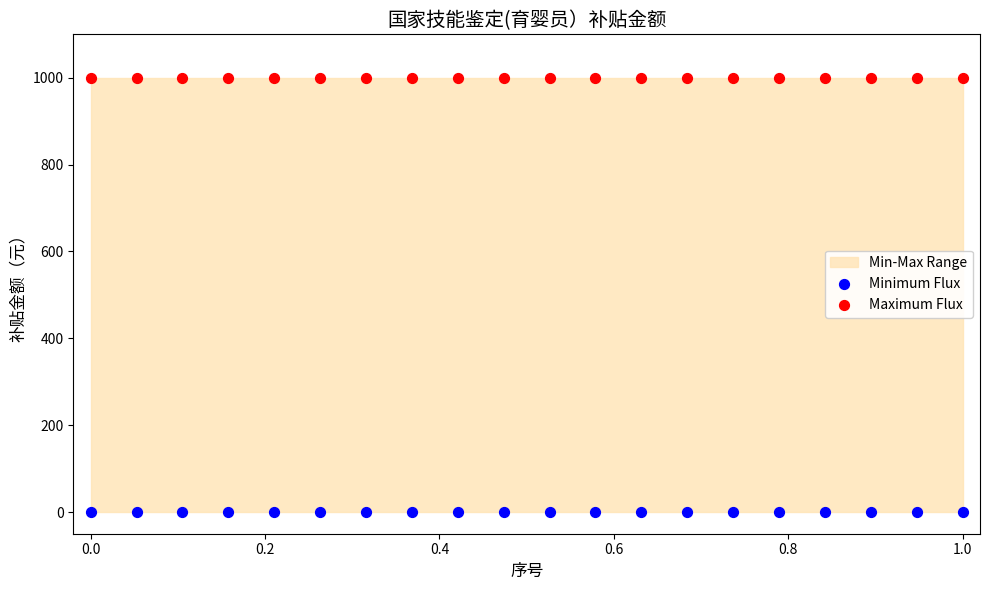

Which series contains the highest Y value?

Maximum Flux